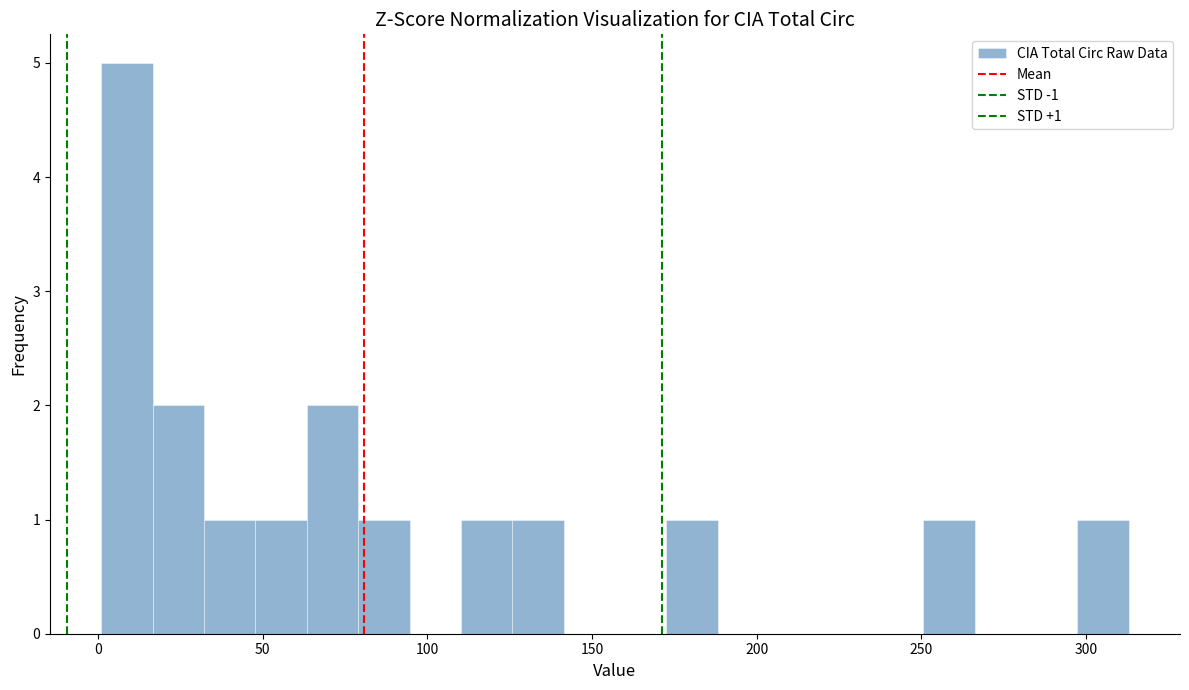

Read against the x-axis, roughly where is the centre of the tallest bar?

10